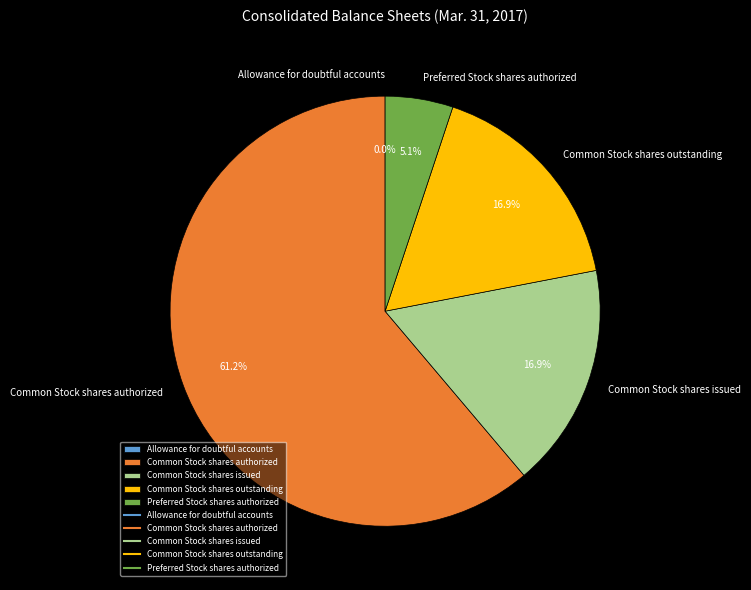

Which category has the biggest portion of the pie?

Common Stock shares authorized